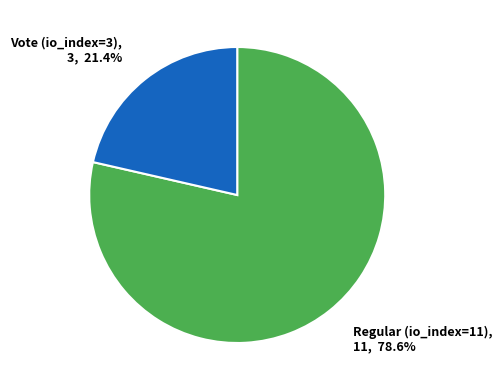

To the nearest percent, what is the combined percentage of Vote (io_index=3) and Regular (io_index=11)?

100%